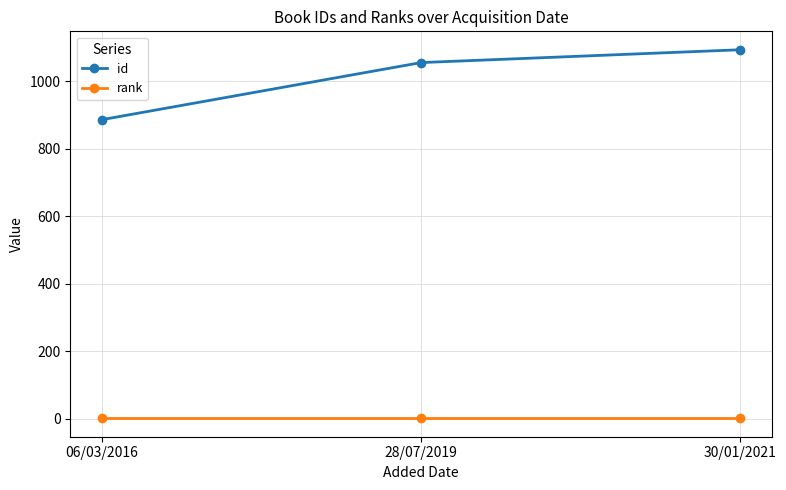

What is the value of the rank point at the 3rd from the left?

1